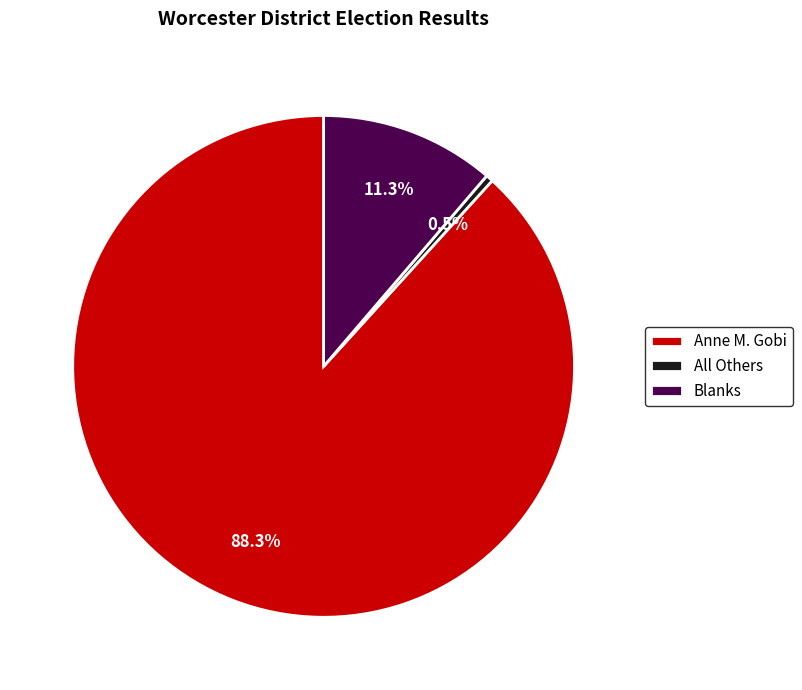

Which slice is the largest?

Anne M. Gobi